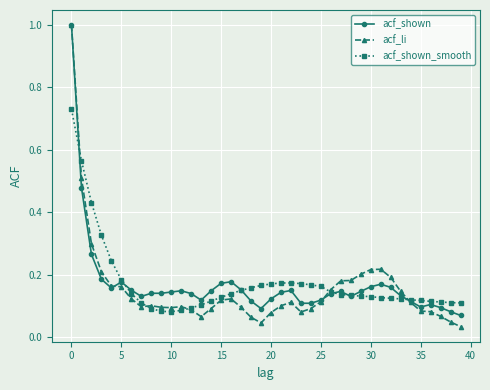

At how many categories does at least one series exceed 0?

40